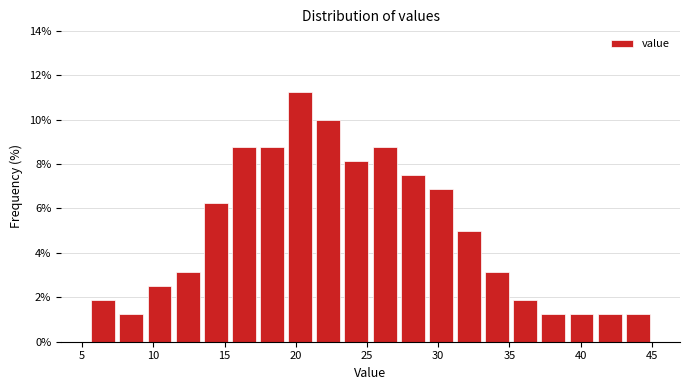

Around what value on the x-axis is the tallest bar? Give the approximate position of its centre, as read against the axis.

20.5